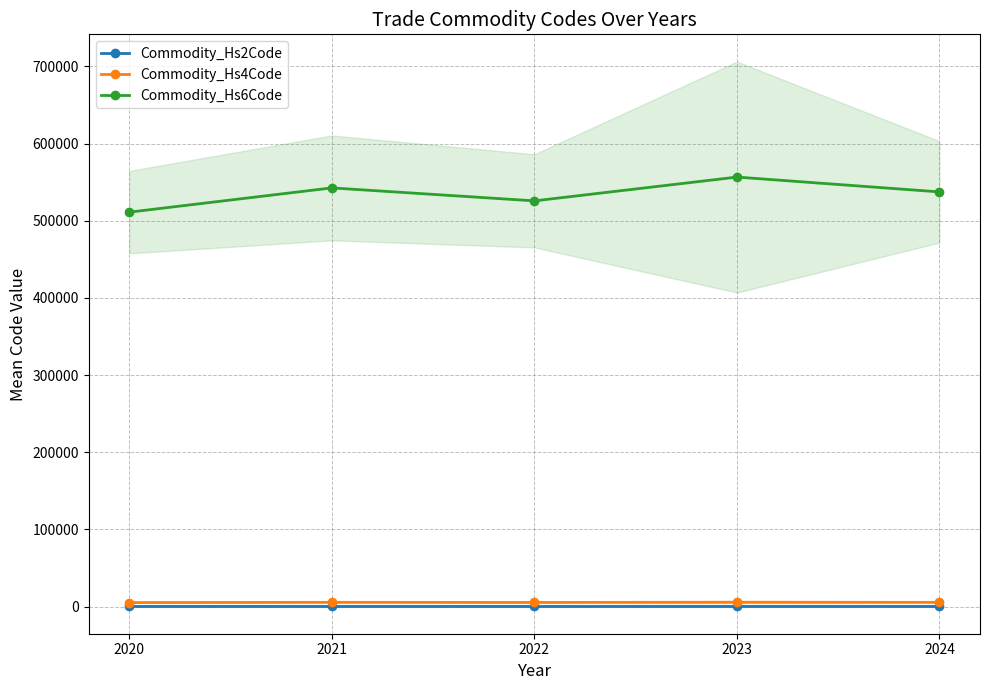

Reading left to right, transcribe all the data shown in this chart.

Commodity_Hs2Code: 2020=51.0	2021=54.2	2022=52.5	2023=55.6	2024=53.7
Commodity_Hs4Code: 2020=5110.8	2021=5425.1	2022=5257.2	2023=5565.3	2024=5373.3
Commodity_Hs6Code: 2020=511119.8	2021=542553.4	2022=525747.8	2023=556575.4	2024=537363.7